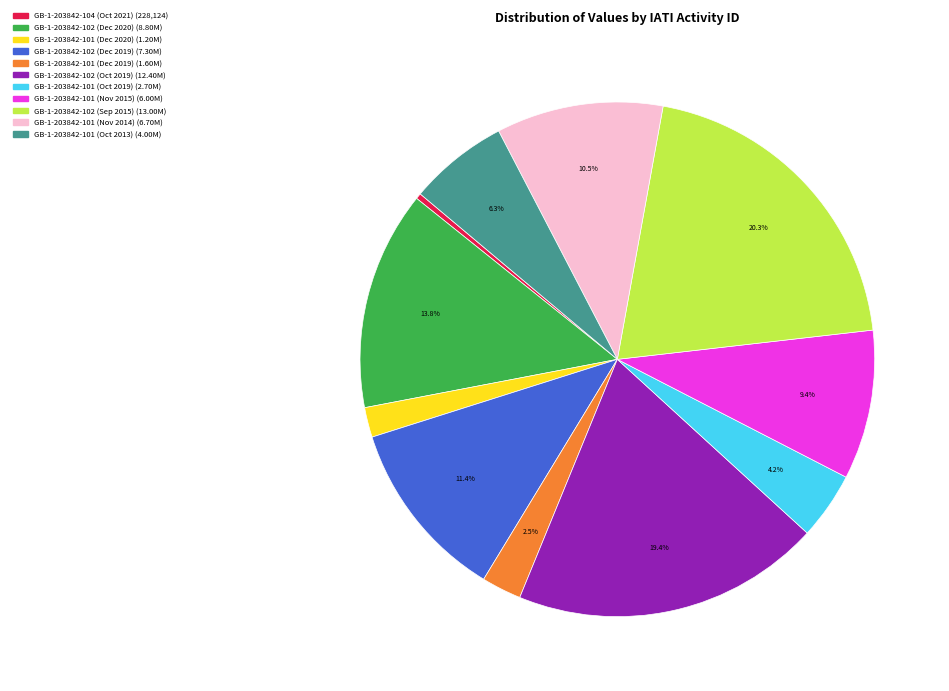

To the nearest percent, what is the difference between the GB-1-203842-101 (Oct 2019) and GB-1-203842-101 (Oct 2013) slice percentages?

2%